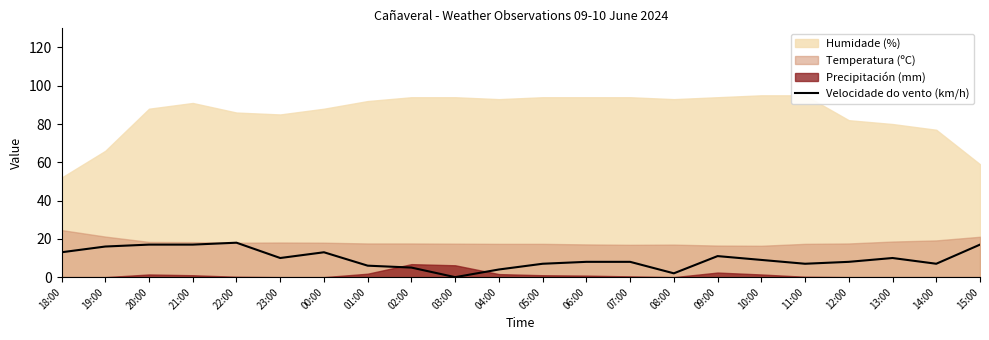

How many data points does each series have?

22